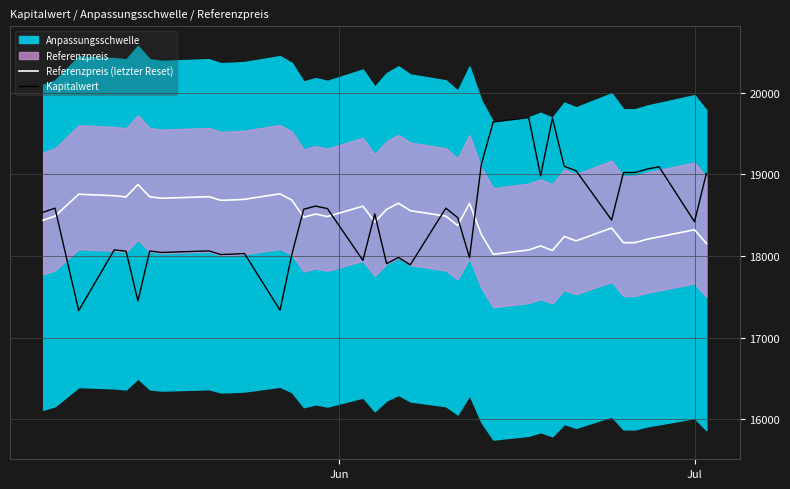

True or false: Kapitalwert has more than 0 points higher than both neighbors.

True